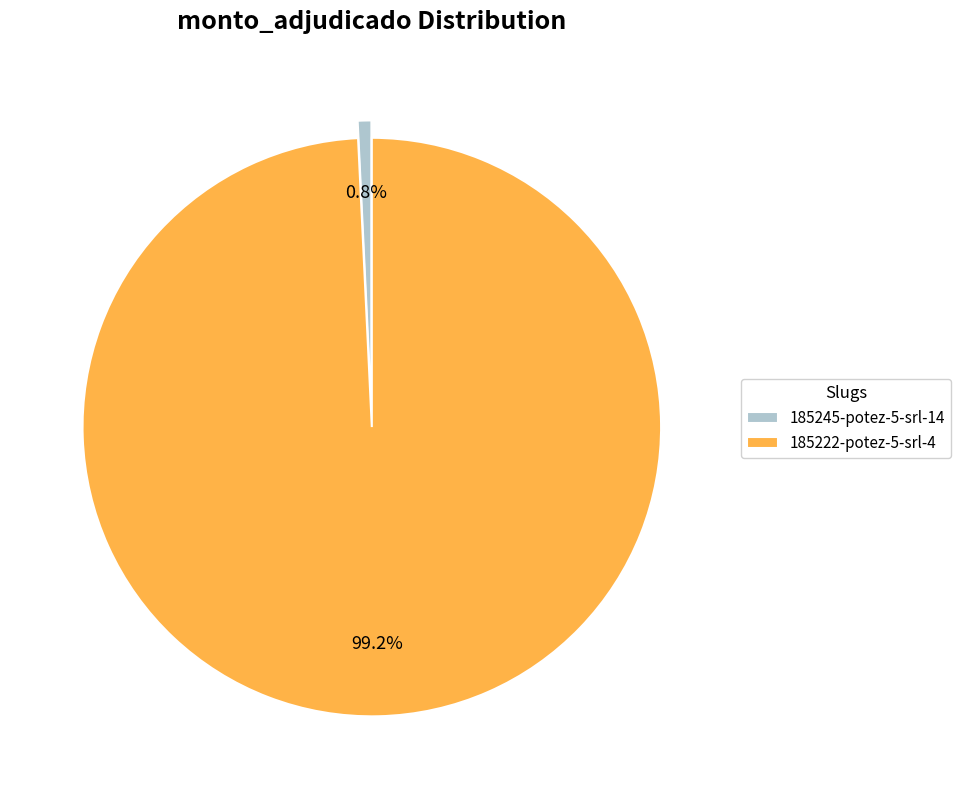

How many segments does this pie chart have?

2